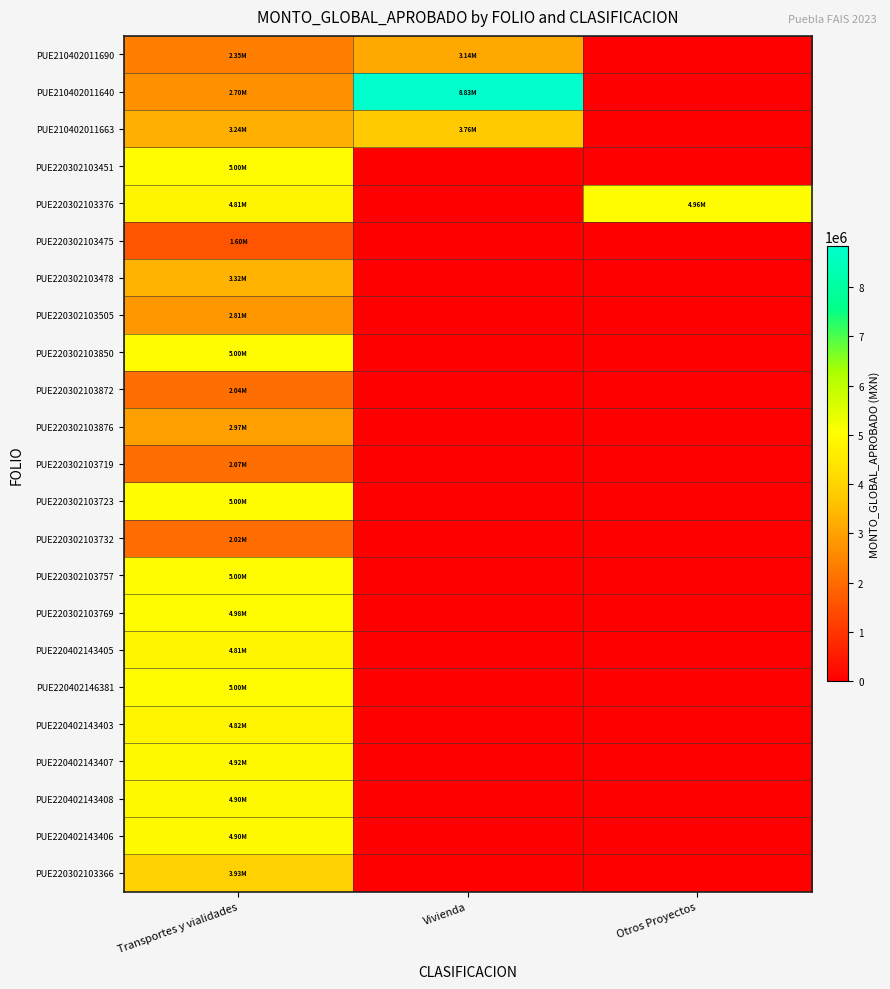

Which series has the widest spread of values?

PUE210402011640